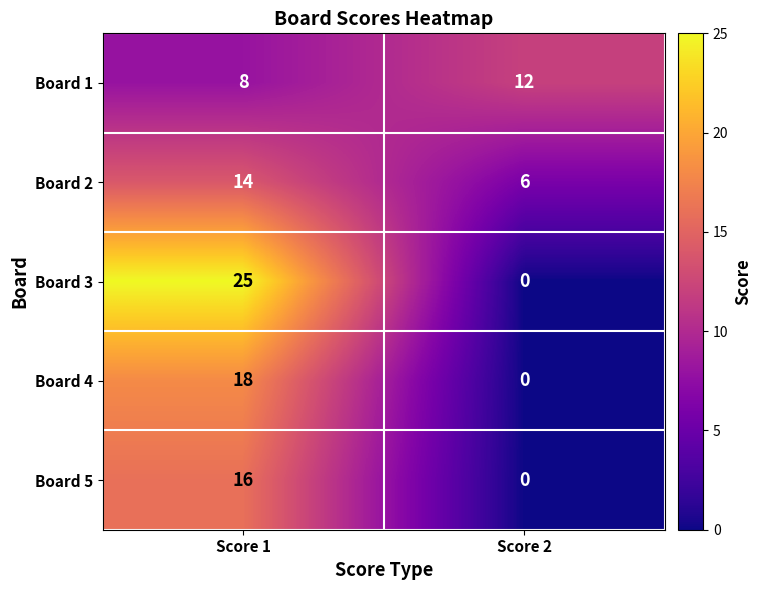

Which series has the largest total across all categories?

Board 3